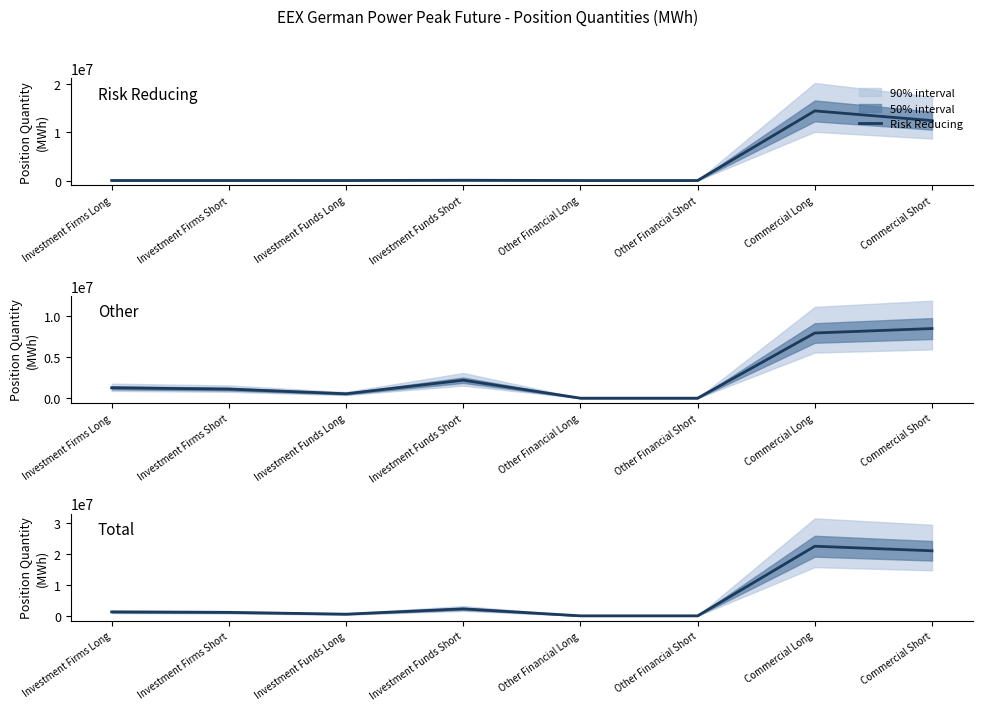

At which category does the chart reach its peak across all series?

Commercial Long